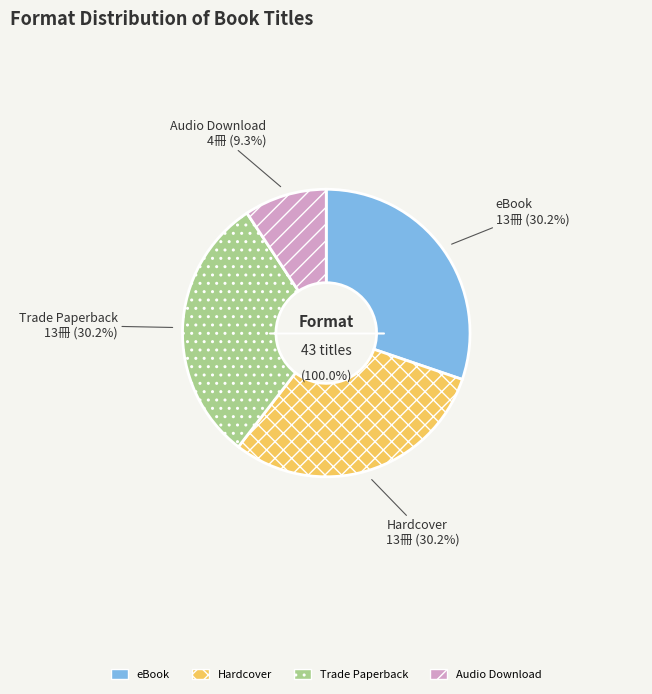

What is the largest slice in the pie chart?

eBook